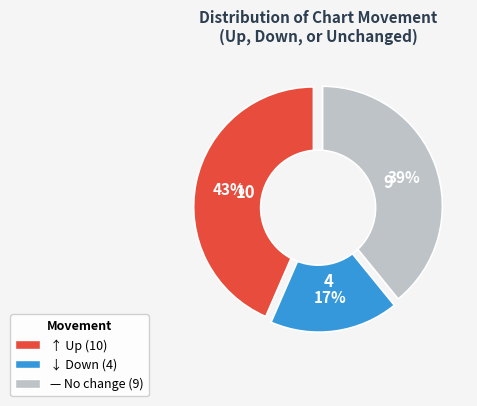

To the nearest percent, what is the difference between the - and up slice percentages?

4%